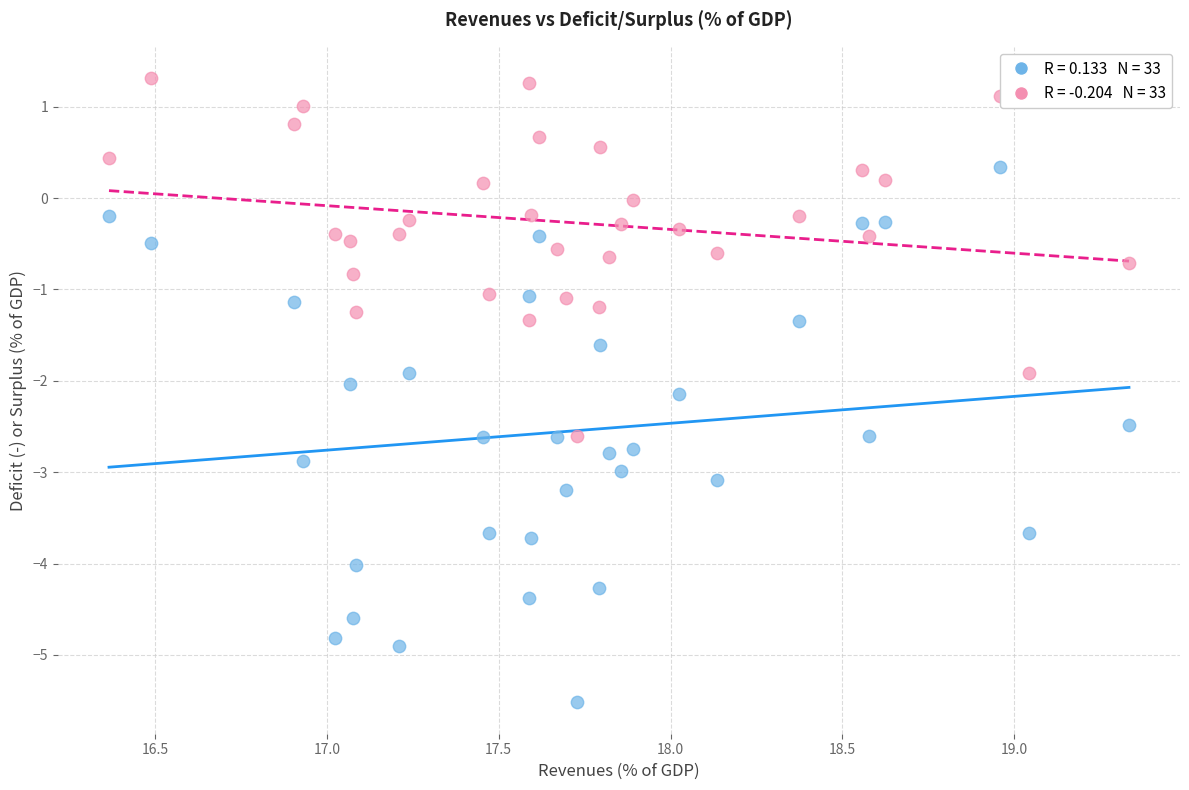

Across all data points, what is the range of X values (max minus min)?

3.0